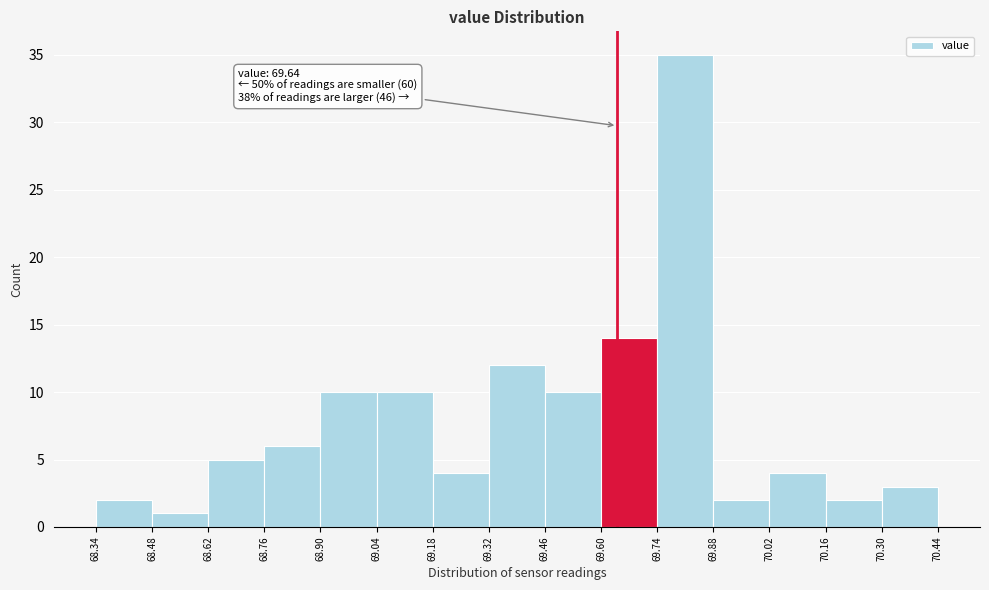

Over which range of the x-axis is the bar tallest?

69.74 to 69.88